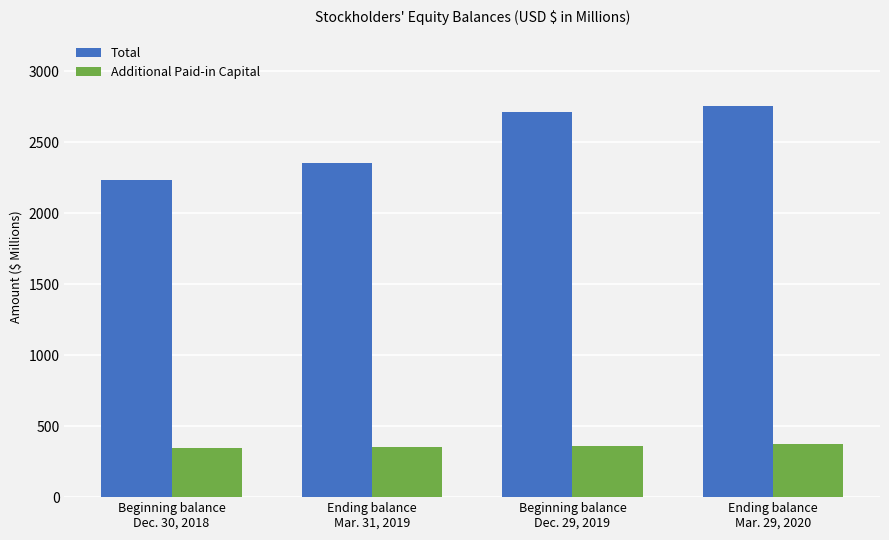

Which series has the largest range (max minus min)?

Total